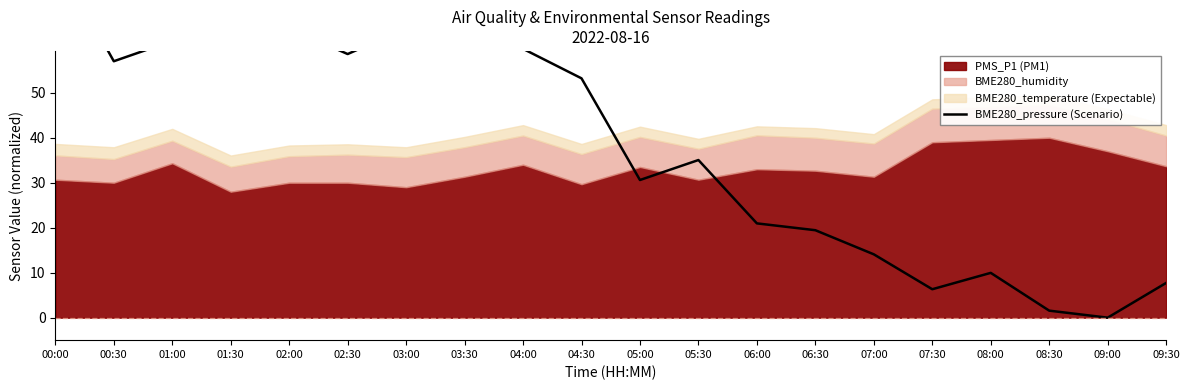

How many positive values are there?

19